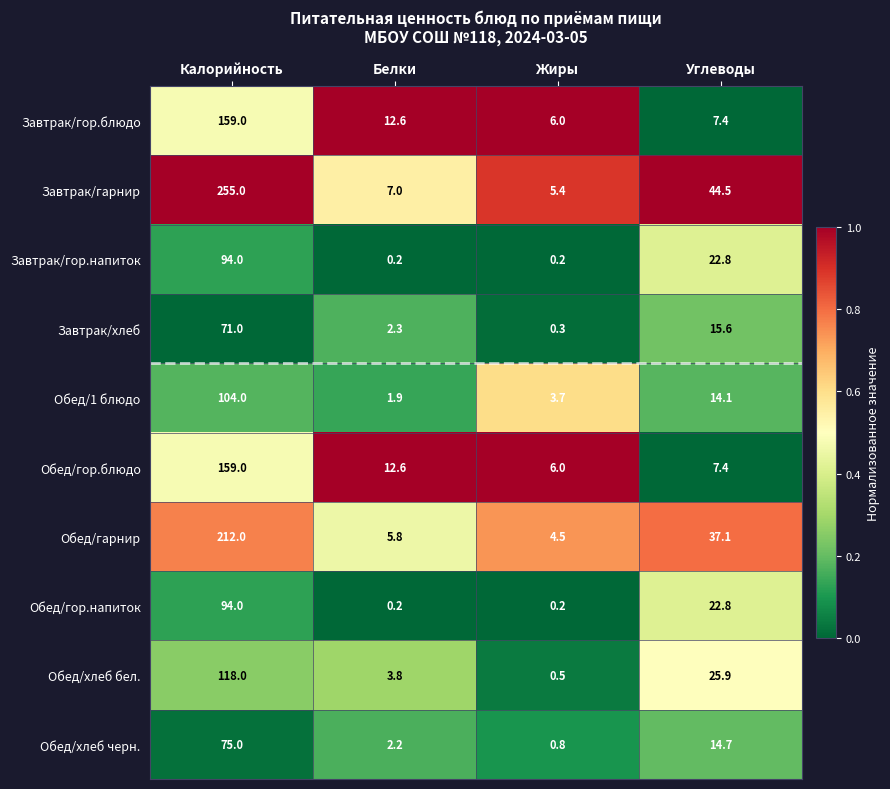

What is the sum of all Обед/гарнир values?

259.4